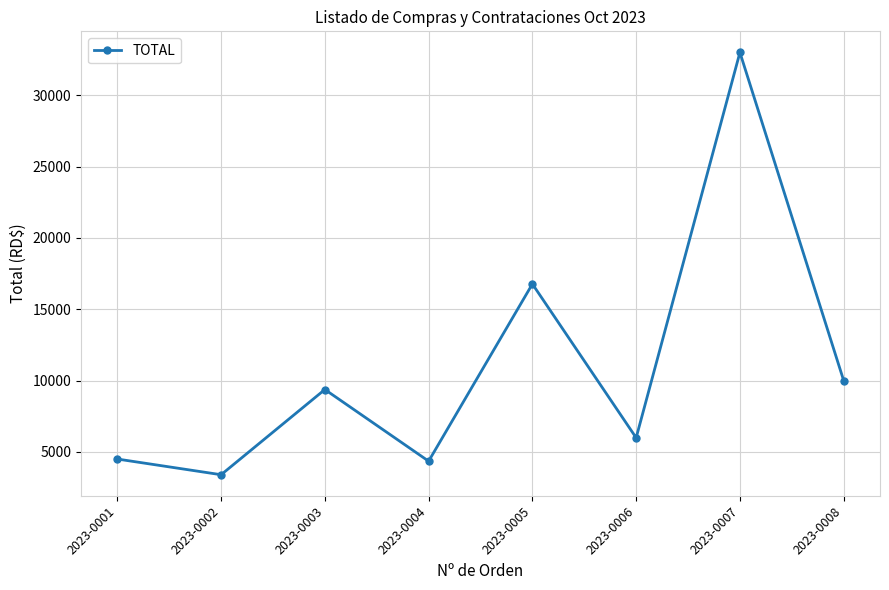

Reading left to right, transcribe all the data shown in this chart.

2023-0001=4500.0	2023-0002=3400.0	2023-0003=9375.0	2023-0004=4350.0	2023-0005=16775.0	2023-0006=5990.0	2023-0007=33010.5	2023-0008=10000.0